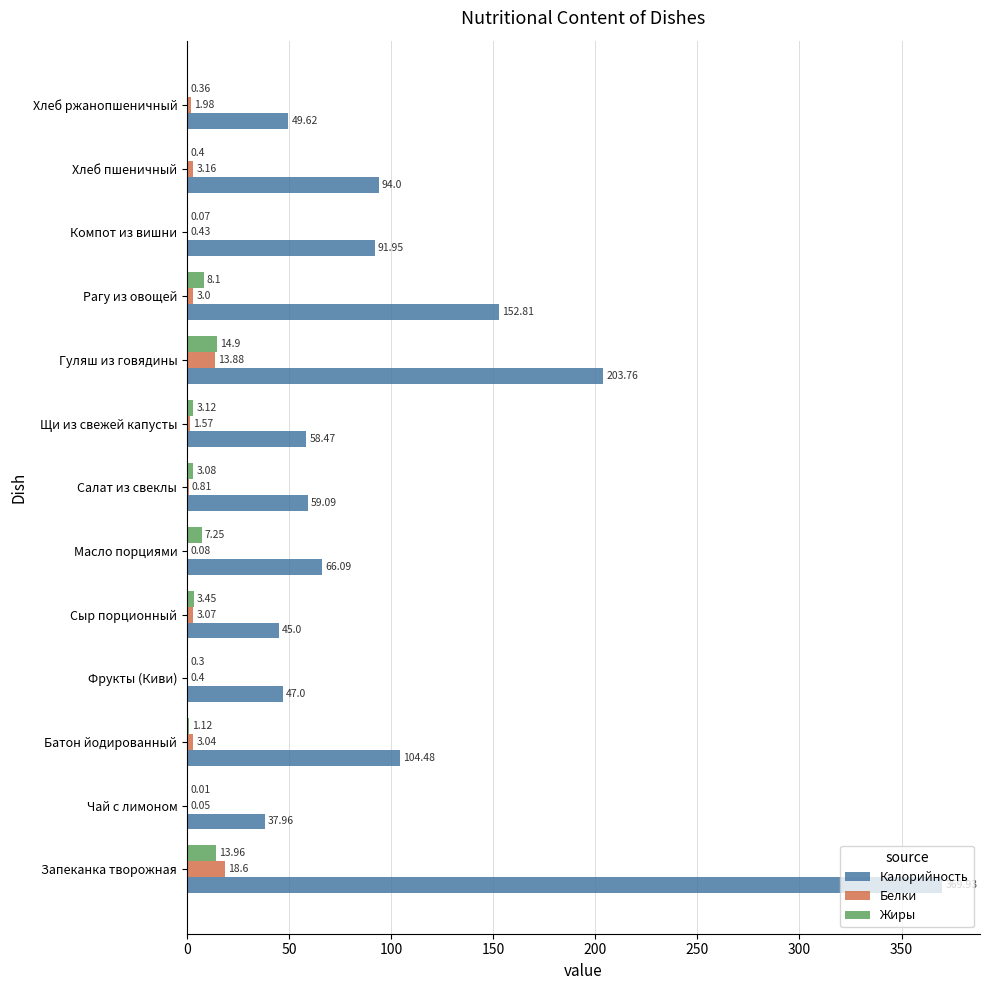

Between Запеканка творожная and Сыр порционный, which series saw the biggest shift?

Калорийность